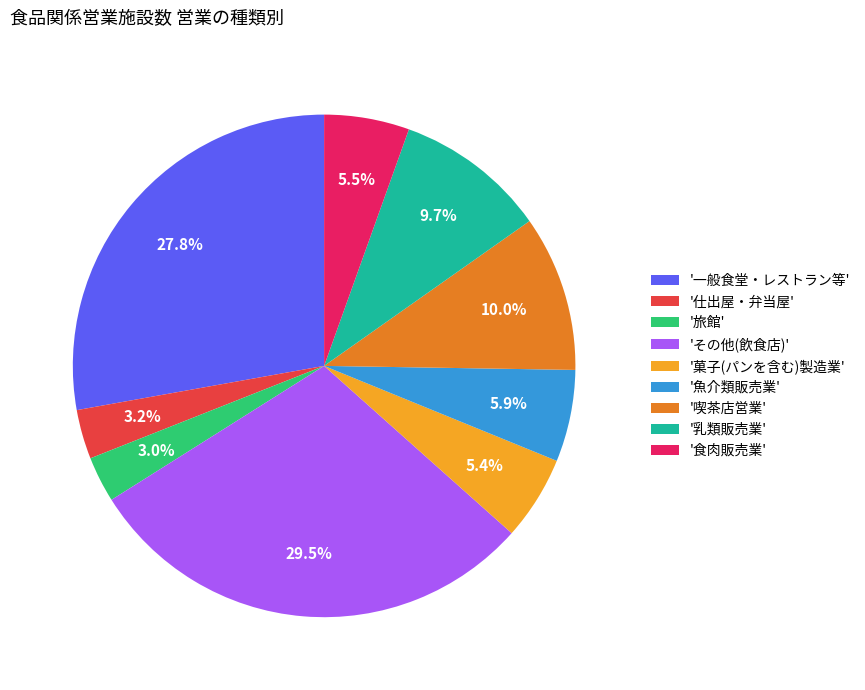

Does 'その他(飲食店)' represent more than half of the total?

No